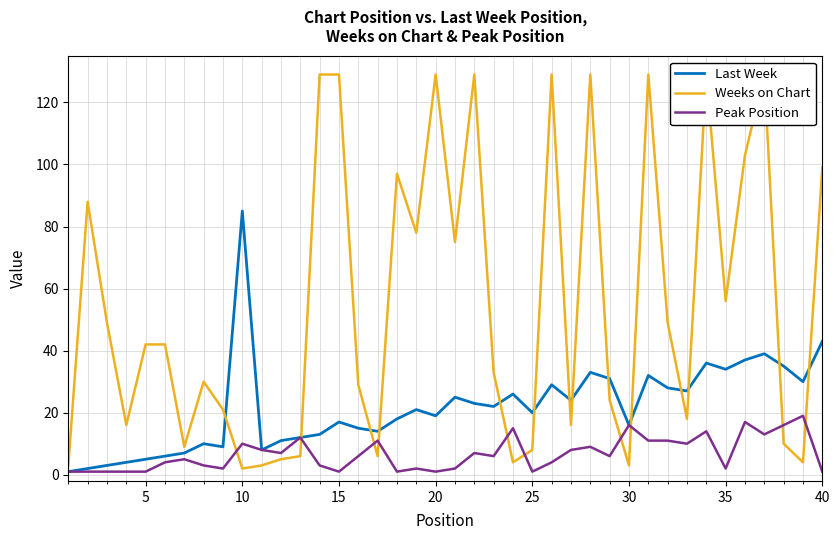

How many lines are shown in the chart?

3